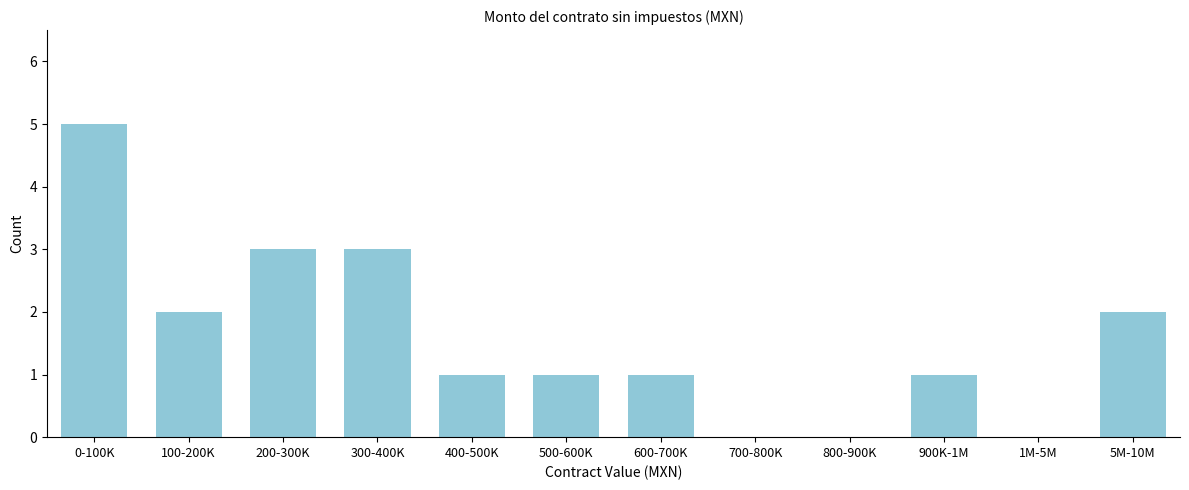

Reading right to left, list all the values displayed in this chart.

5M-10M=2	1M-5M=0	900K-1M=1	800-900K=0	700-800K=0	600-700K=1	500-600K=1	400-500K=1	300-400K=3	200-300K=3	100-200K=2	0-100K=5